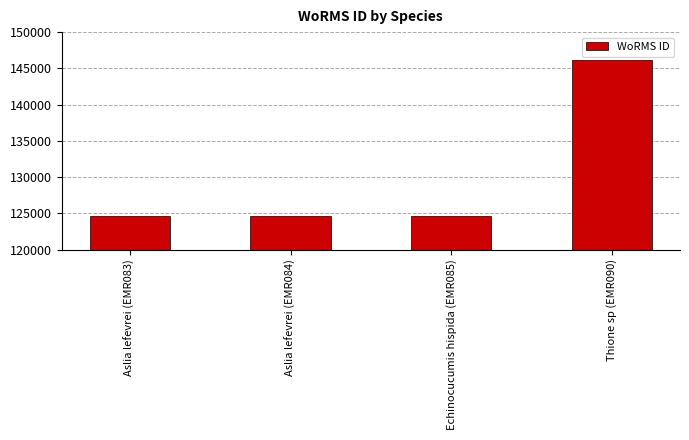

What is the average value?

129976